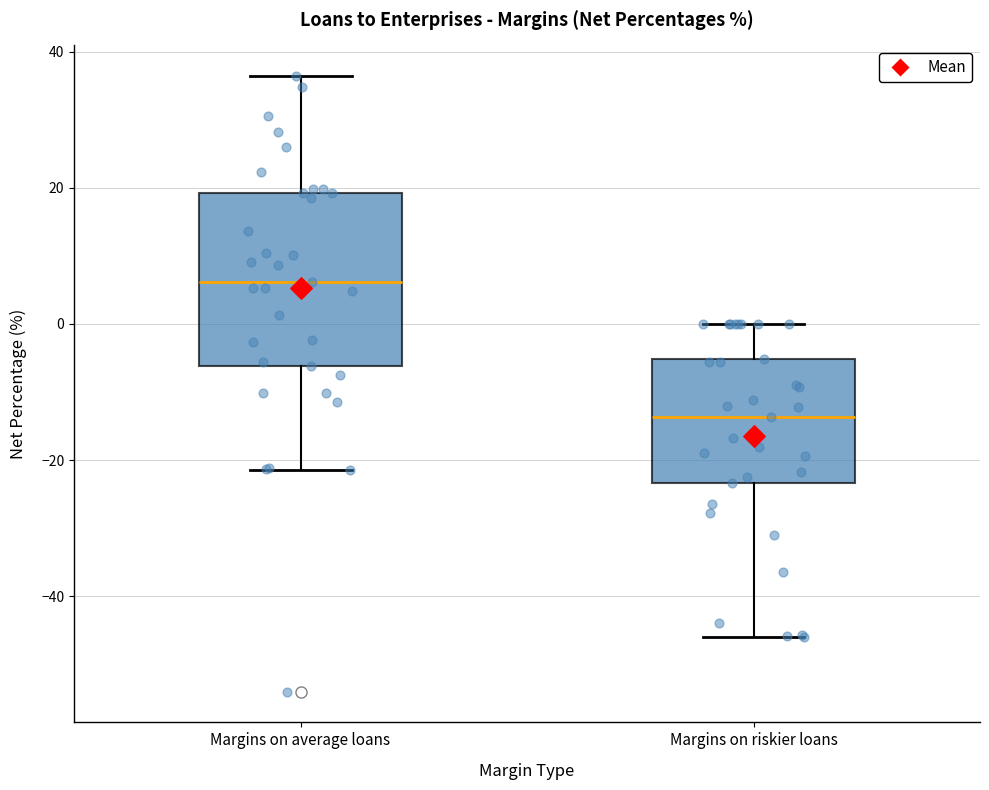

Reading left to right, read every box against the y-axis: the position of its median line, the range the box covers, and the ends of its whiskers. The values are not printed on the chart, so give them approximately, as read against the axis.

Margins on average loans: median 6, box -6 to 20, whiskers -22 to 36
Margins on riskier loans: median -14, box -24 to -6, whiskers -46 to 0